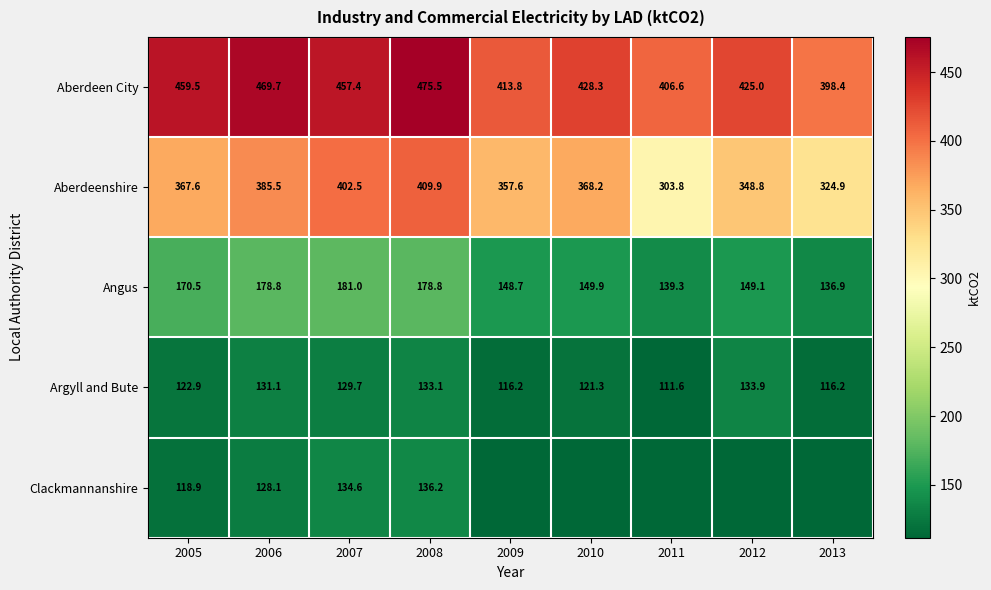

At which label does Aberdeen City first exceed 428?

2005